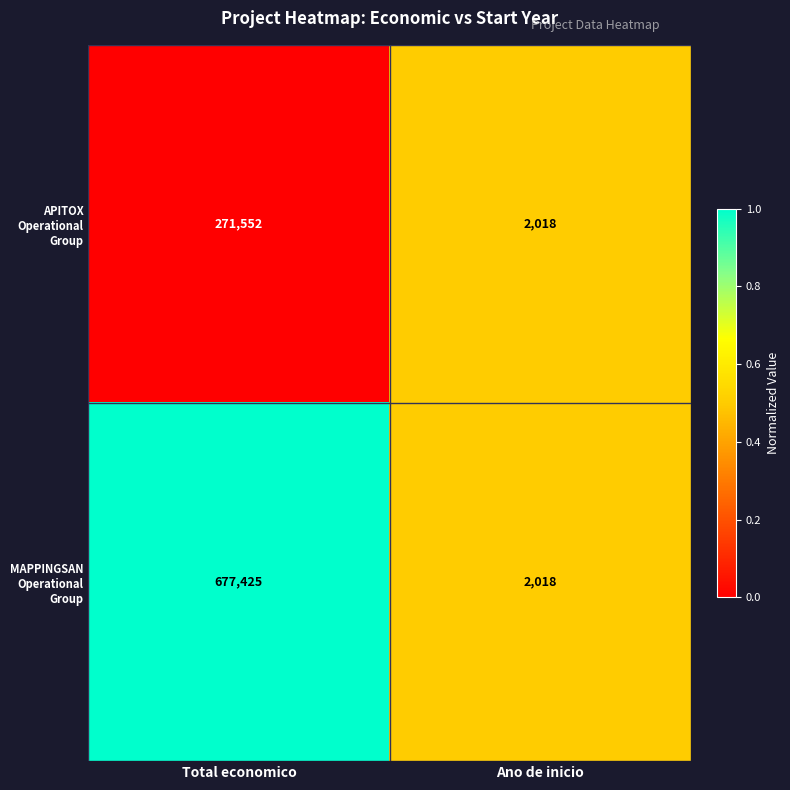

Reading left to right, extract all data points from this chart.

APITOX Operational Group: 271552	2018
MAPPINGSAN Operational Group: 677425	2018